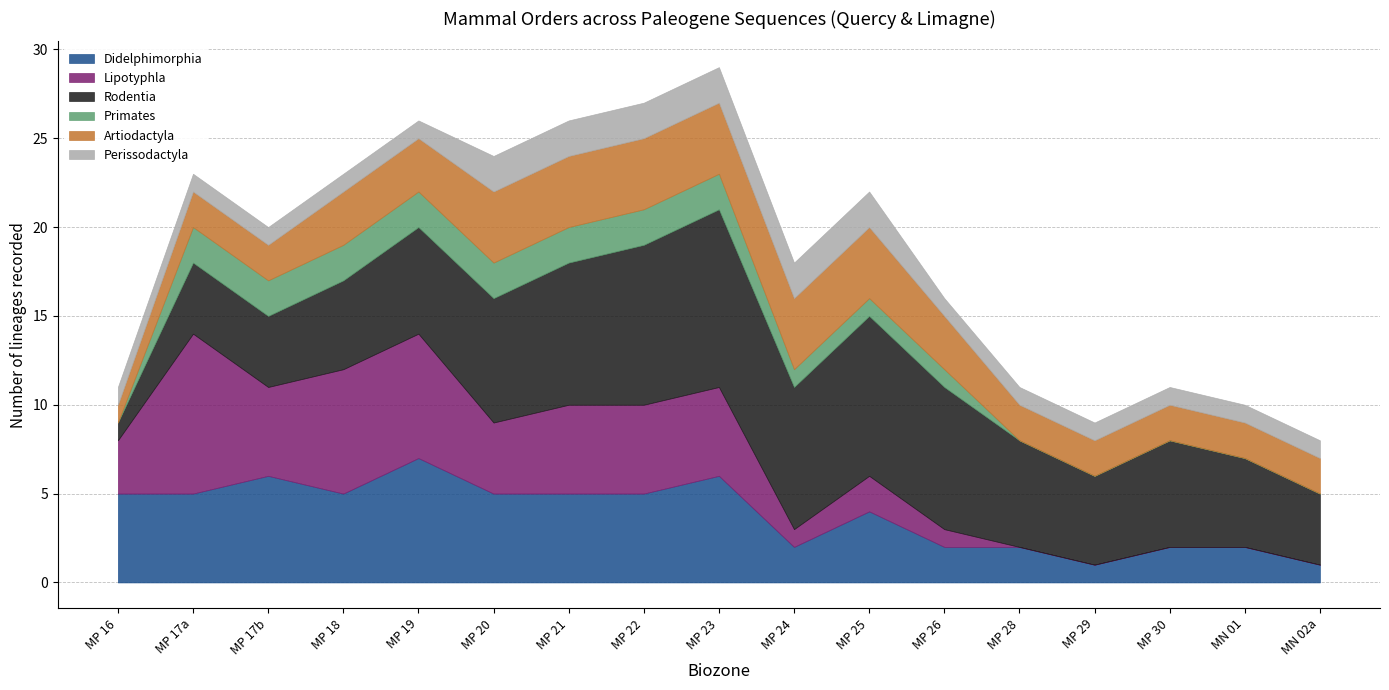

True or false: Primates and Artiodactyla cross at least once.

False